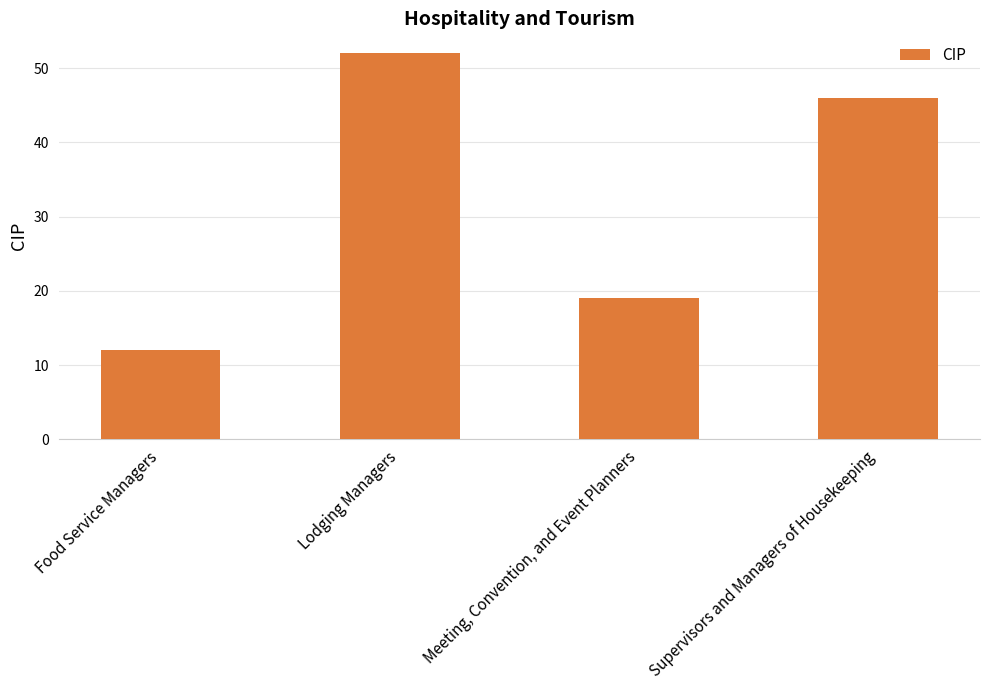

How many bars are there in total?

4